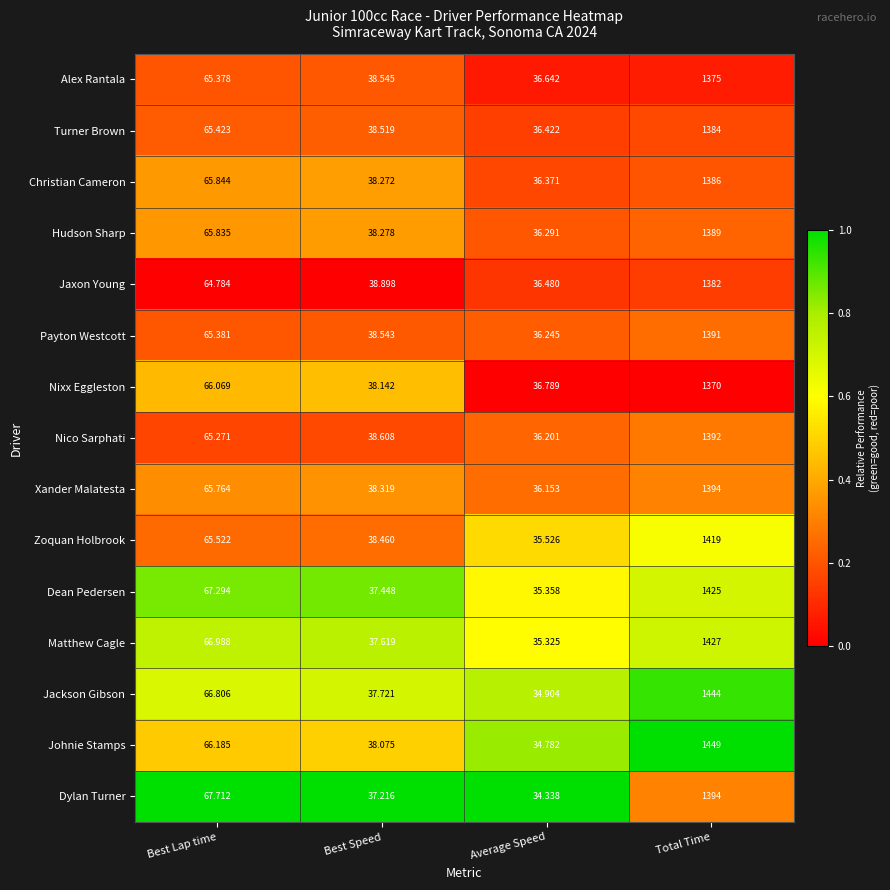

At which label is Nico Sarphati closest to 714?

Best Lap time